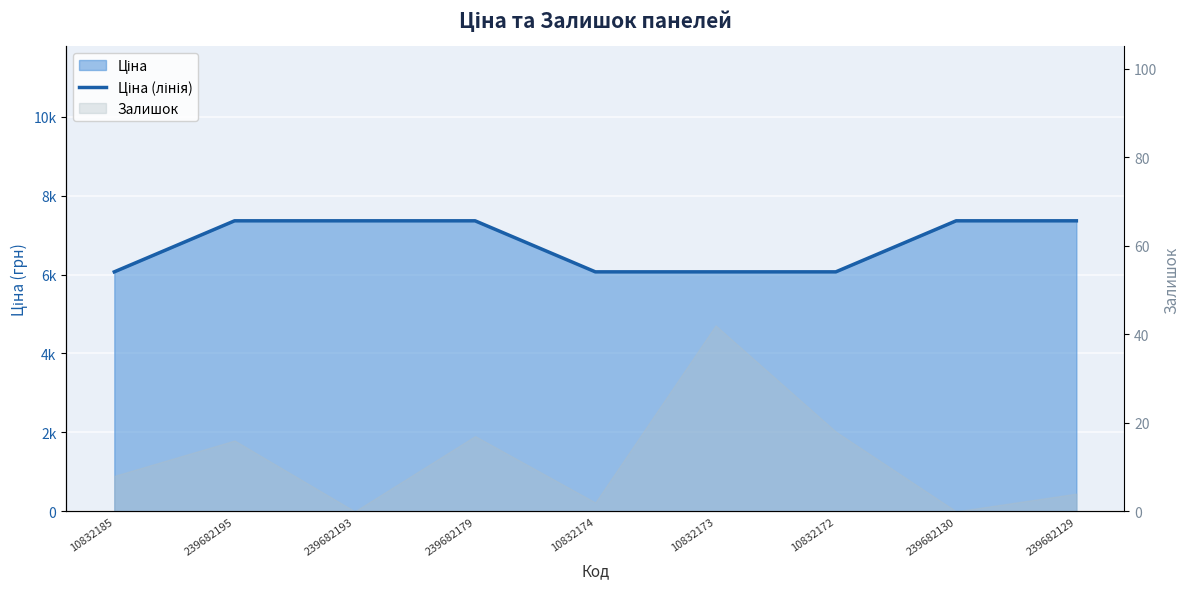

Is it true that the value at 239682130 is 7360.2?

True